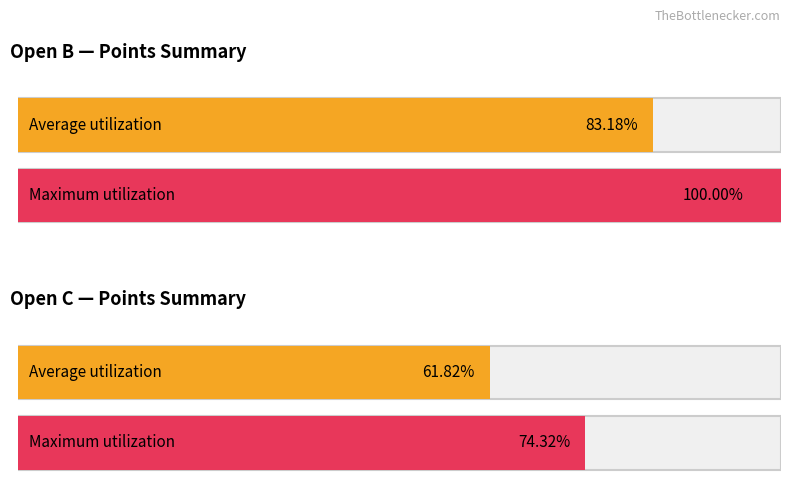

Are the bars grouped side by side (vs. stacked)?

Yes